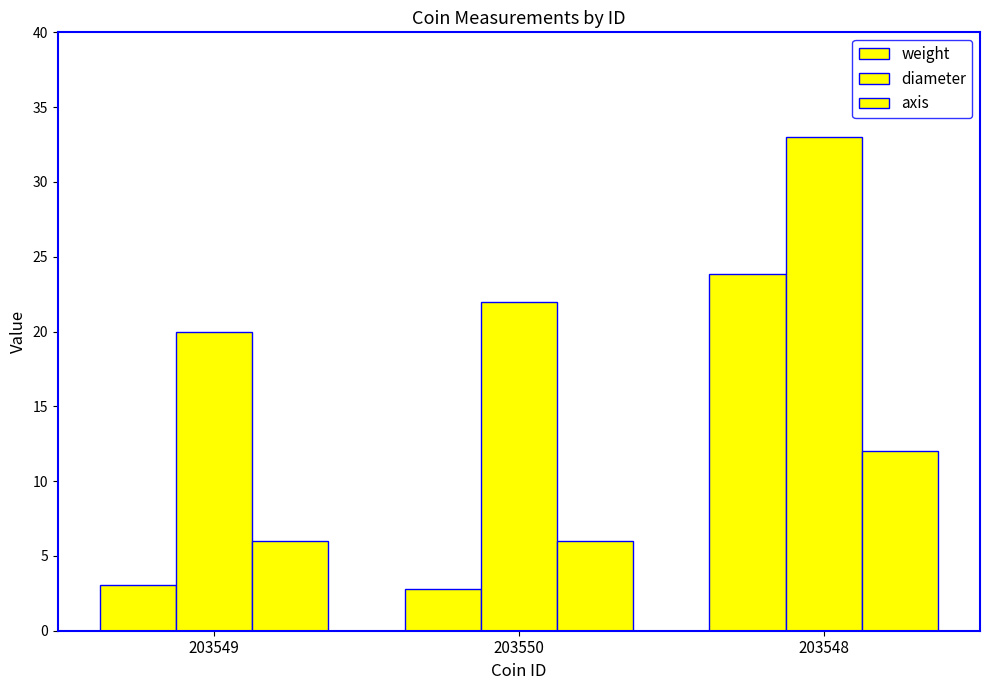

Which series has the widest spread of values?

weight